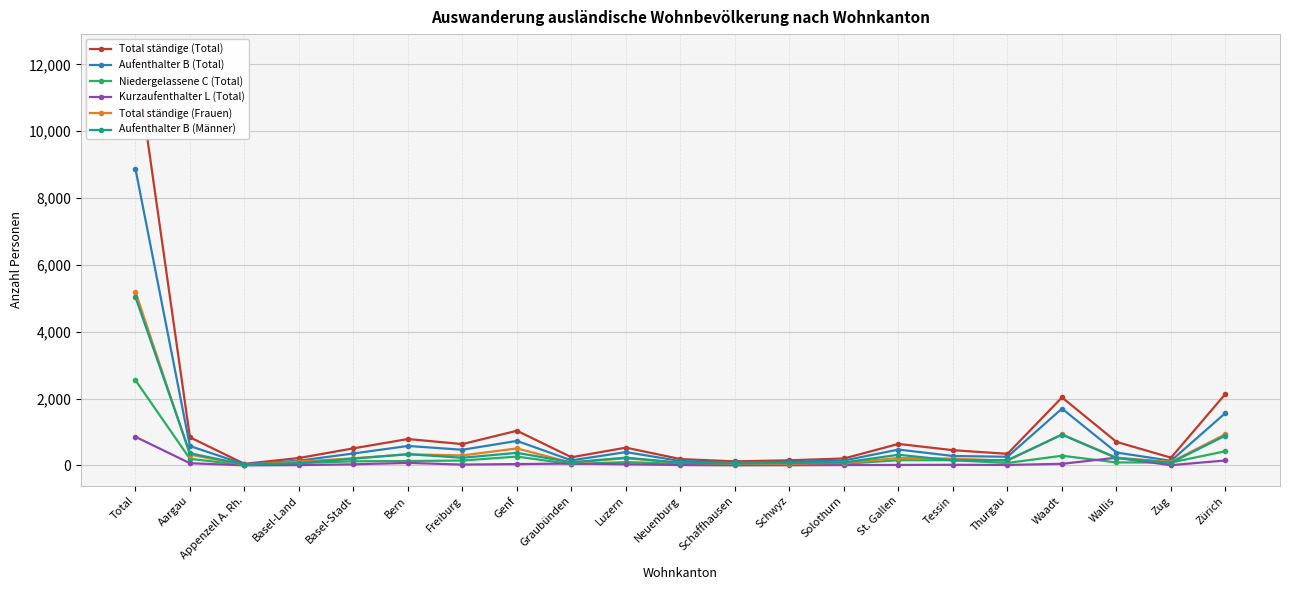

Rank the series at Total from highest to lowest value.

Total ständige (Total), Aufenthalter B (Total), Total ständige (Frauen), Aufenthalter B (Männer), Niedergelassene C (Total), Kurzaufenthalter L (Total)